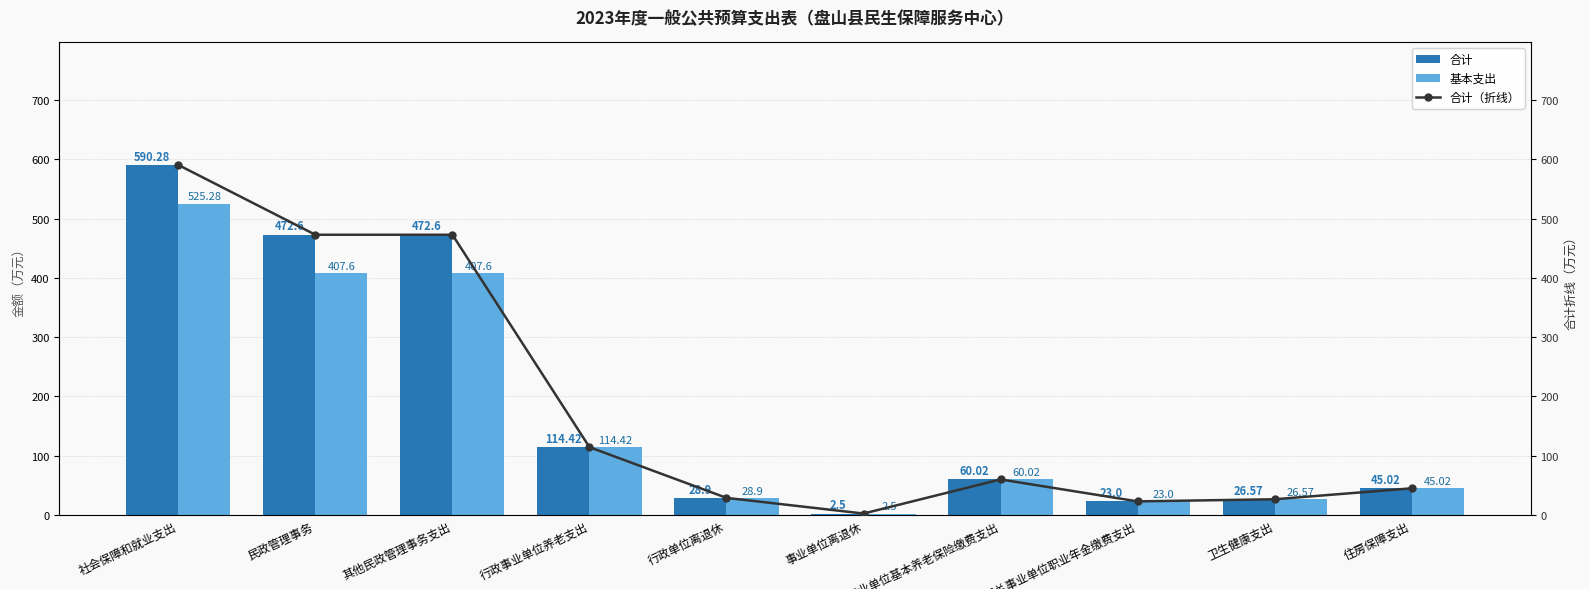

What is the difference between the maximum and minimum values in the 基本支出 series?

522.8